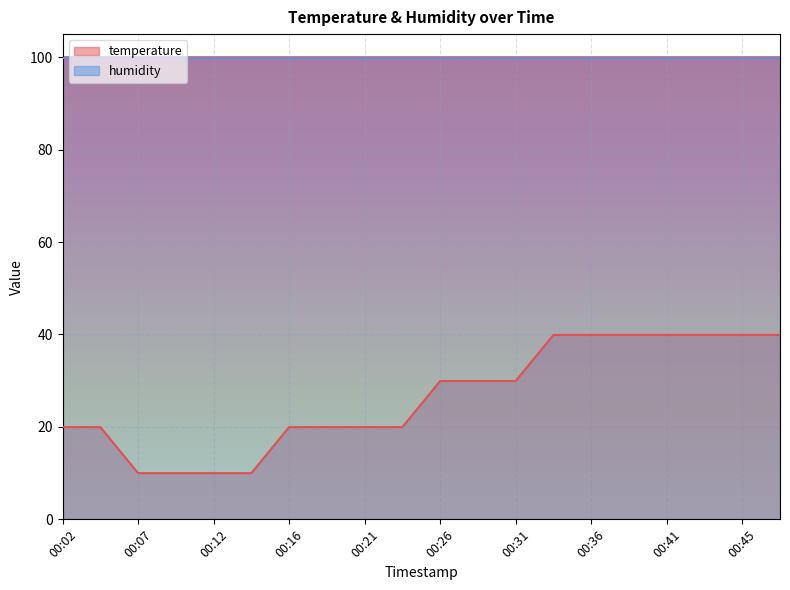

List the labels in order of value, largest first.

00:33, 00:36, 00:38, 00:41, 00:43, 00:45, 00:48, 00:26, 00:29, 00:31, 00:02, 00:04, 00:16, 00:19, 00:21, 00:24, 00:07, 00:09, 00:12, 00:14